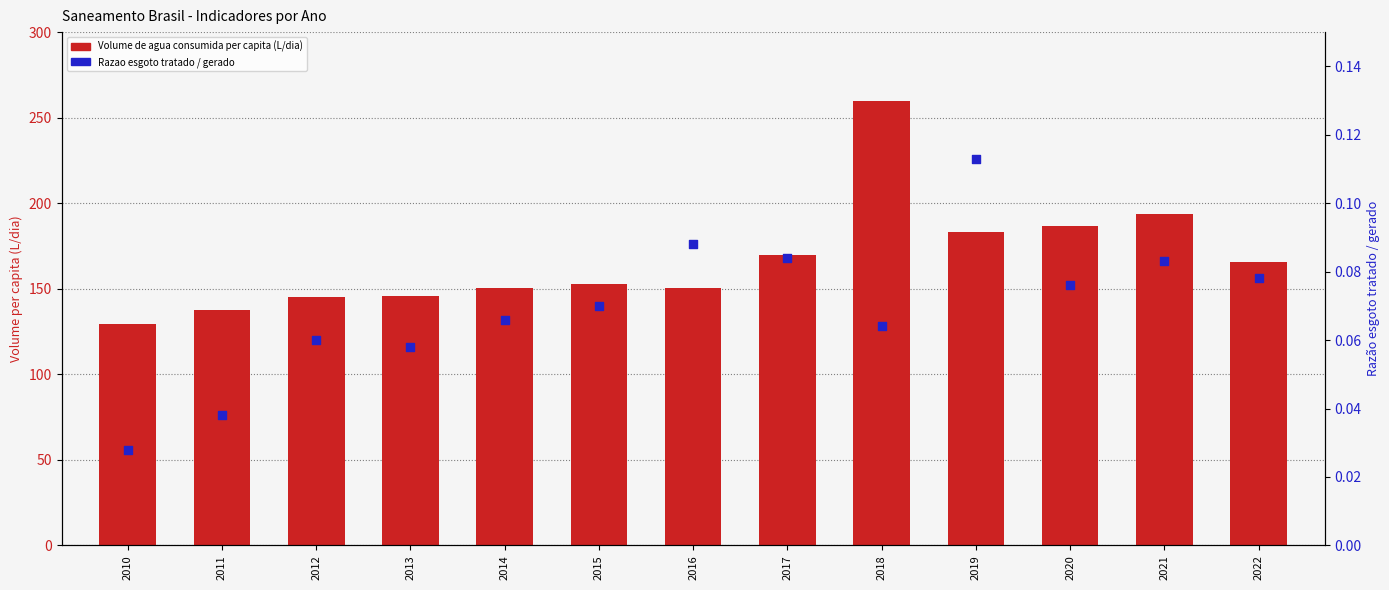

At which category is the sum across all series the highest?

2018